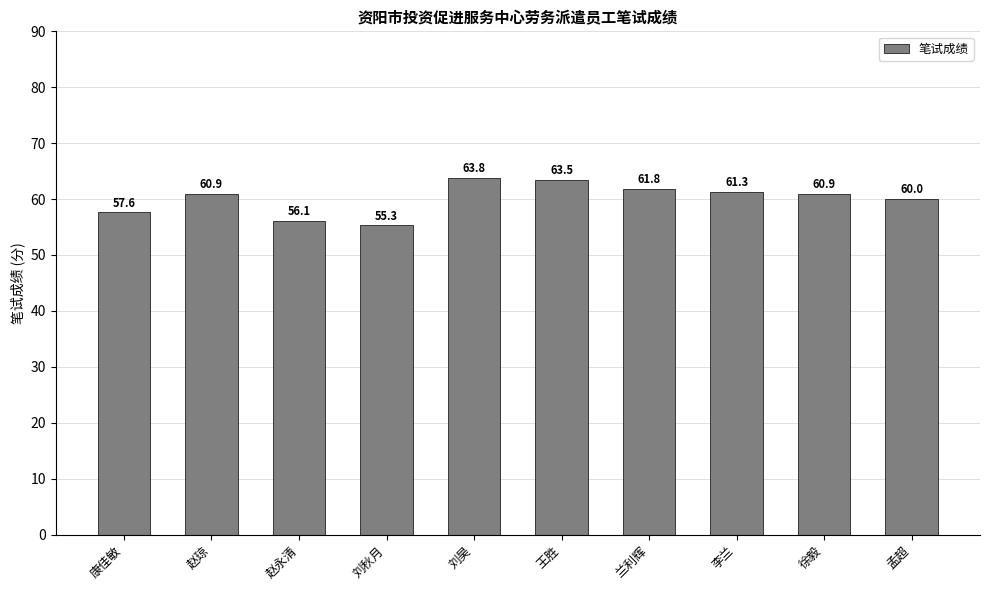

Where does the data first go above 60?

赵琼